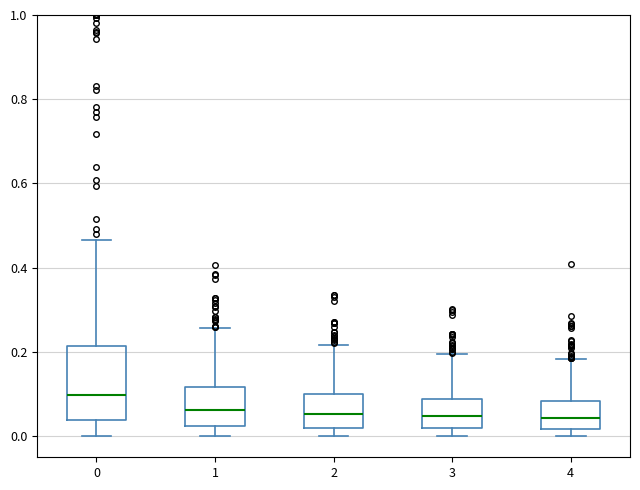

Where does the lower whisker of the box at x = 0 end on the y-axis? The values are not printed on the chart, so give them approximately, as read against the axis.

0.00